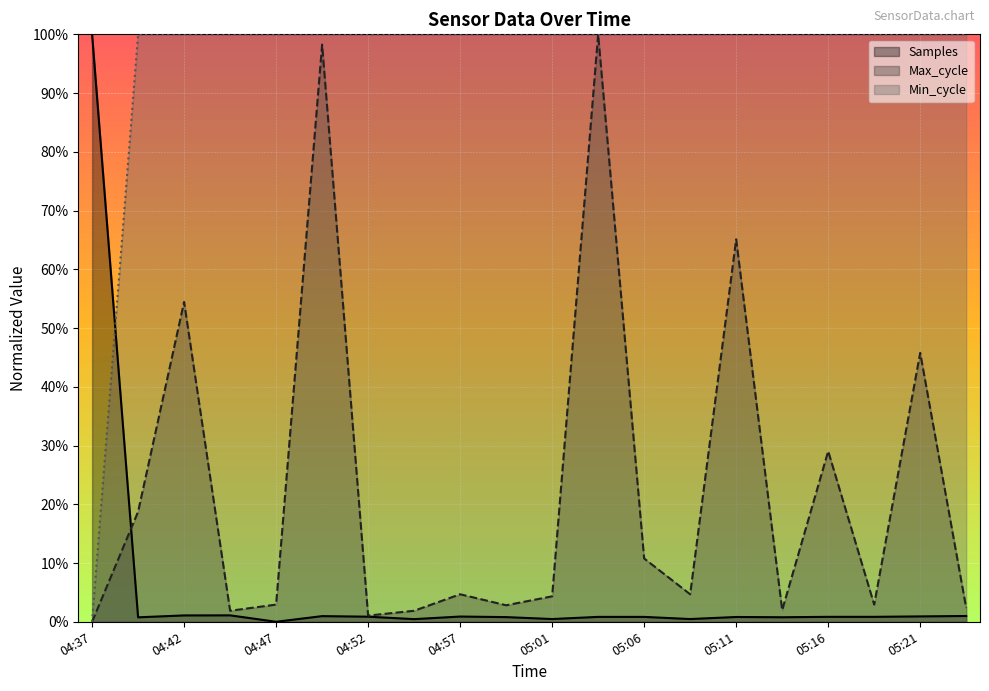

At which category does the chart reach its minimum across all series?

04:47